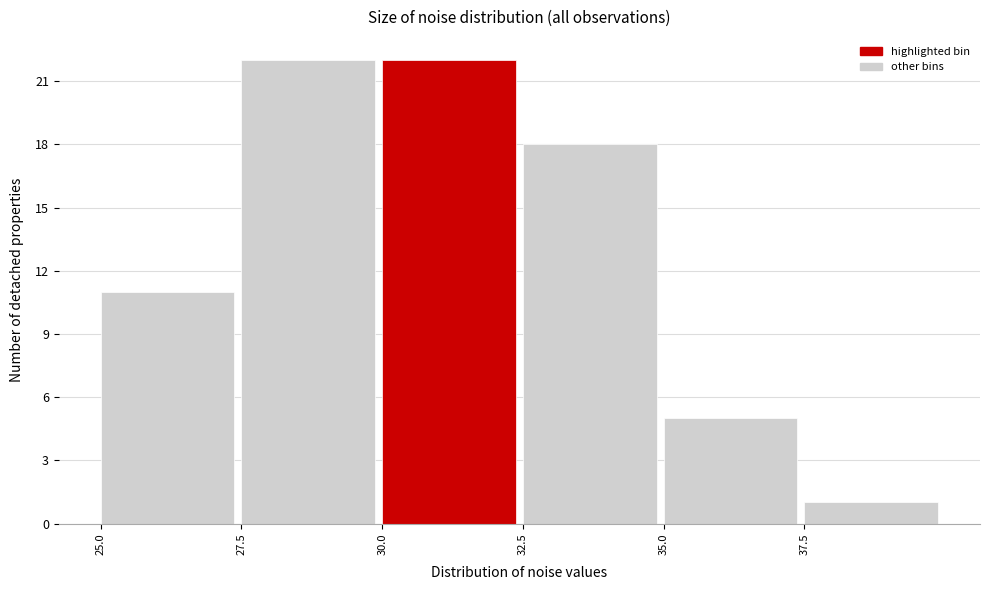

Reading left to right, list every bar in this chart as the range it spans on the x-axis followed by its height. The values are not printed on the chart, so give them approximately, as read against the axis.

25.0 to 27.5: 11
27.5 to 30.0: 22
30.0 to 32.5: 22
32.5 to 35.0: 18
35.0 to 37.5: 5
37.5 to 40.0: 1